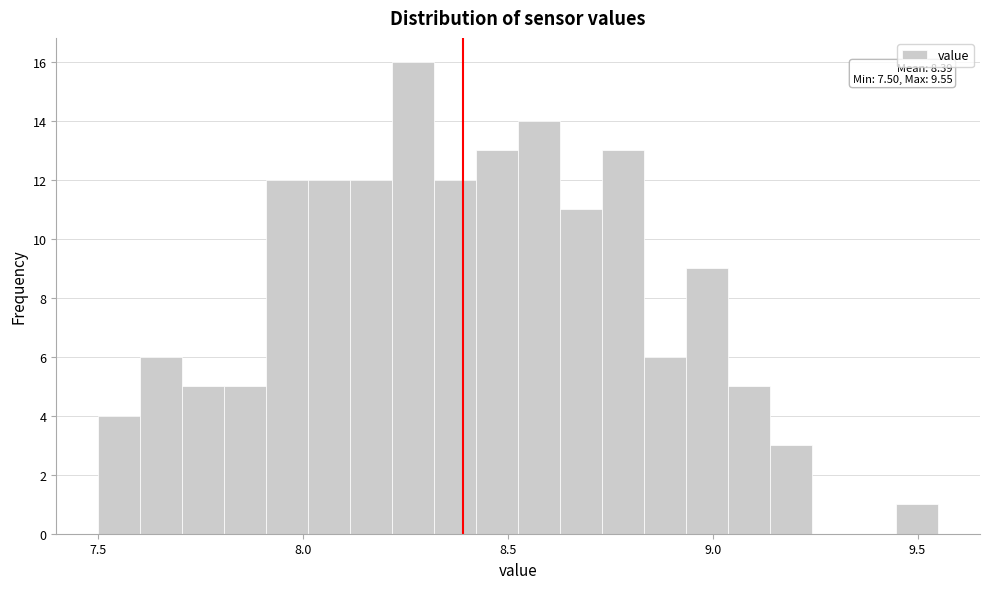

Around what value on the x-axis is the tallest bar? Give the approximate position of its centre, as read against the axis.

8.25